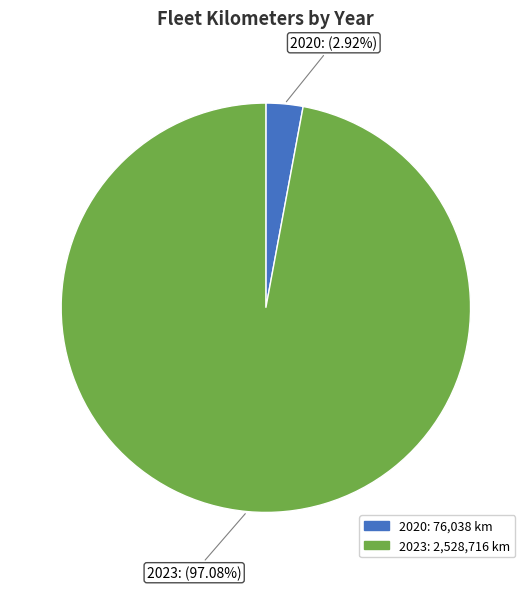

Does any single category account for the majority?

Yes